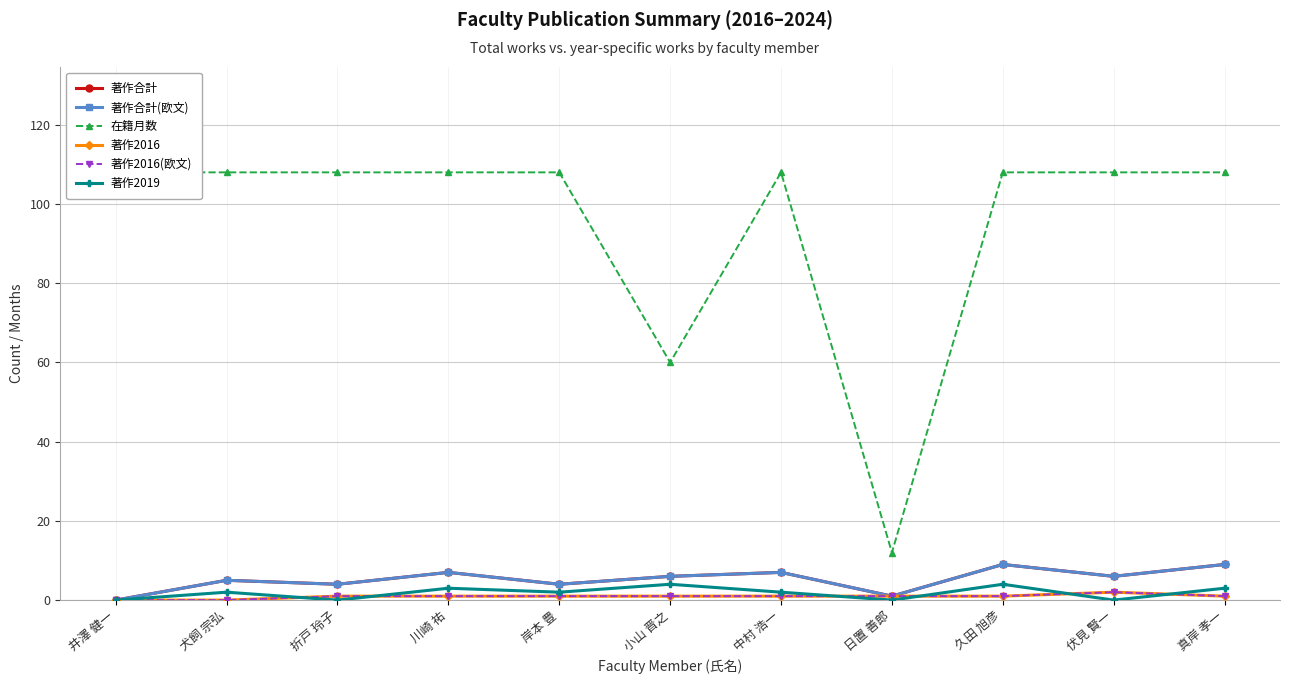

Between 井澤 健一 and 中村 浩一, which series saw the biggest shift?

著作合計